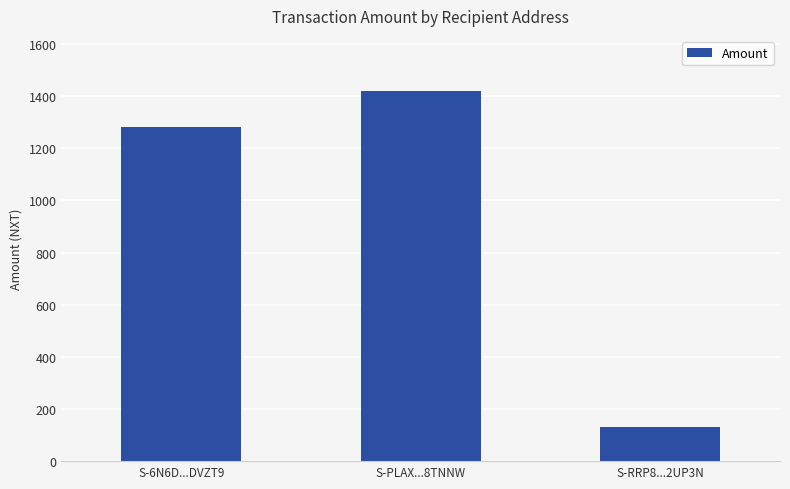

What is the label of the 2nd bar from the left?

S-PLAX...8TNNW